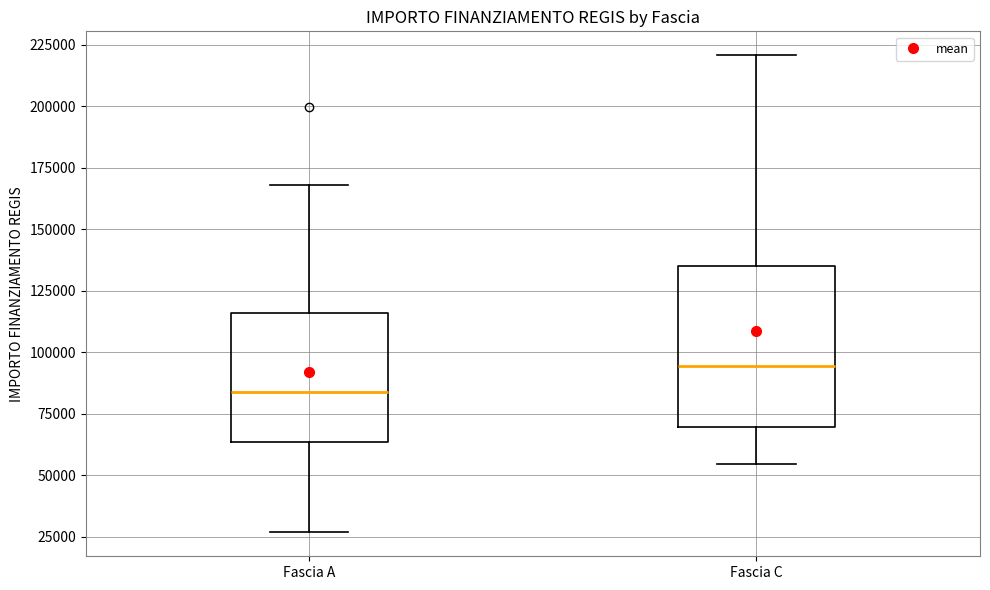

Which box is the tallest, from its lower edge to its upper edge?

Fascia C